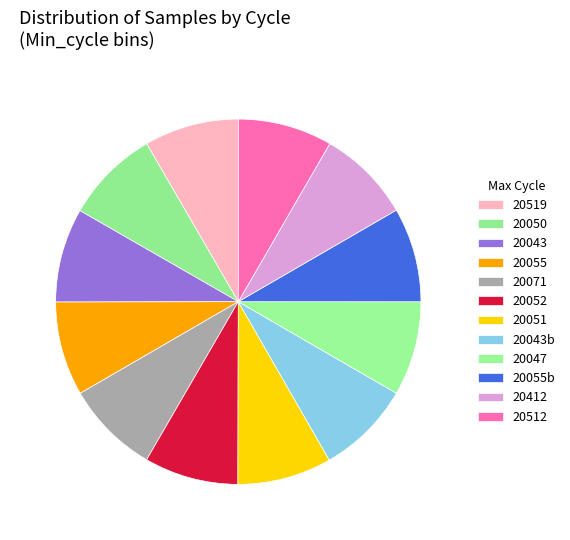

How many slices are in this pie chart?

12